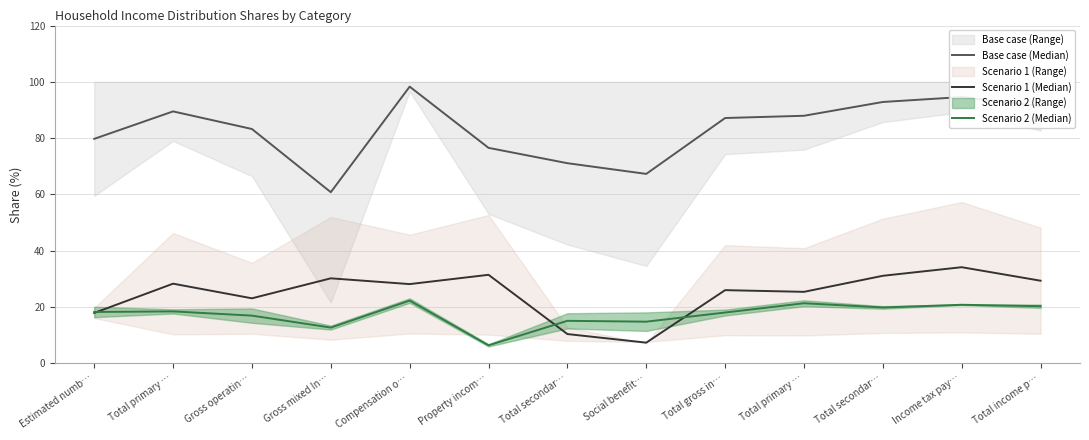

What is the label of the 8th point from the left?

Social benefit…